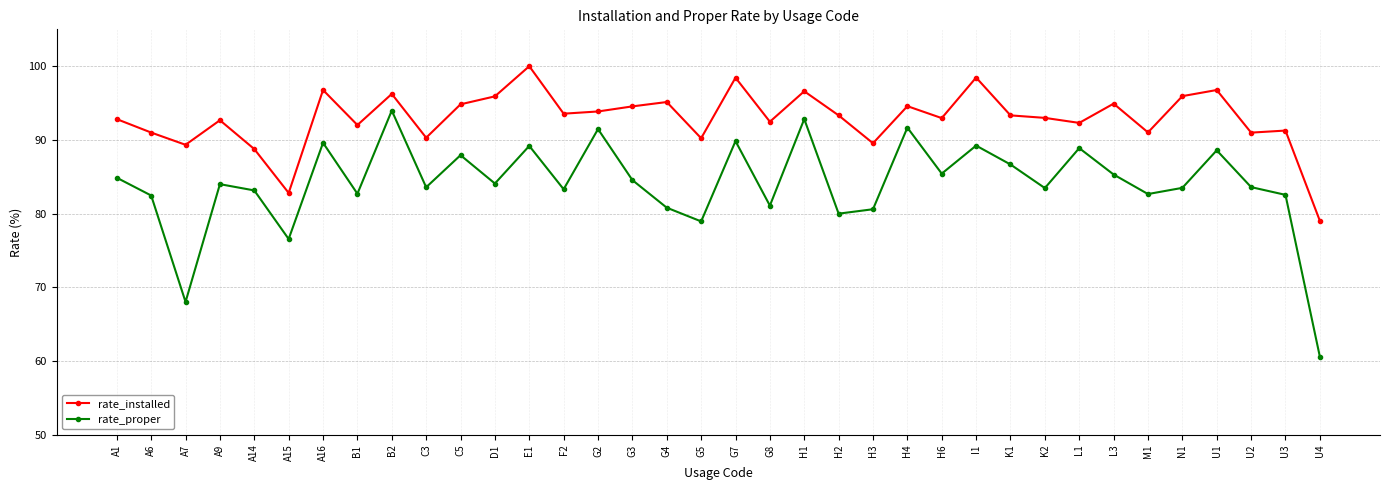

What is the label of the 24th point from the right?

E1